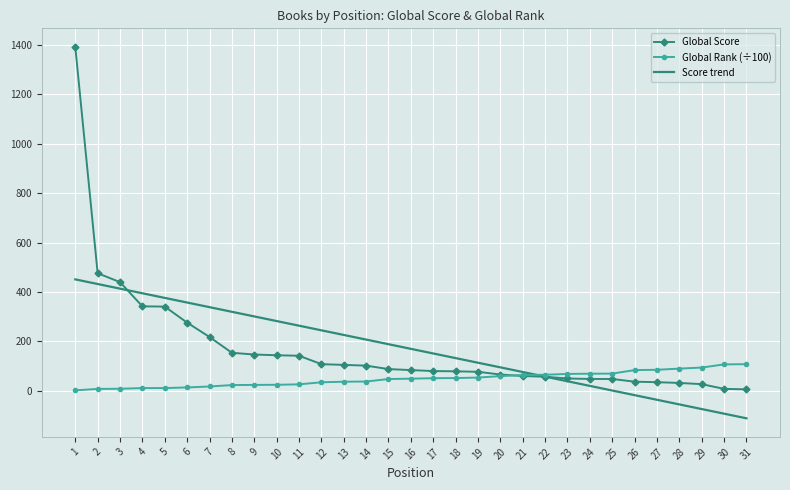

Which series has the largest range (max minus min)?

Global Score